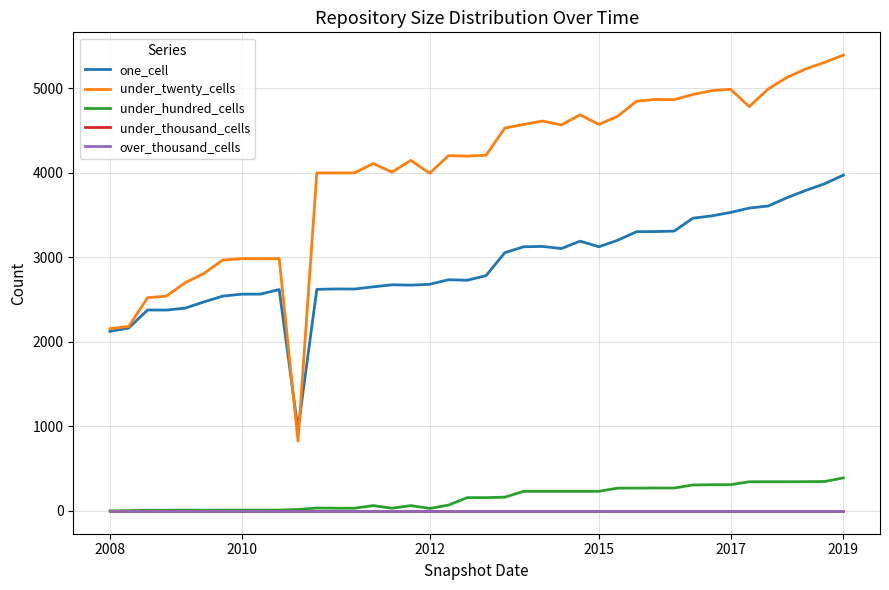

How many lines are shown in the chart?

5